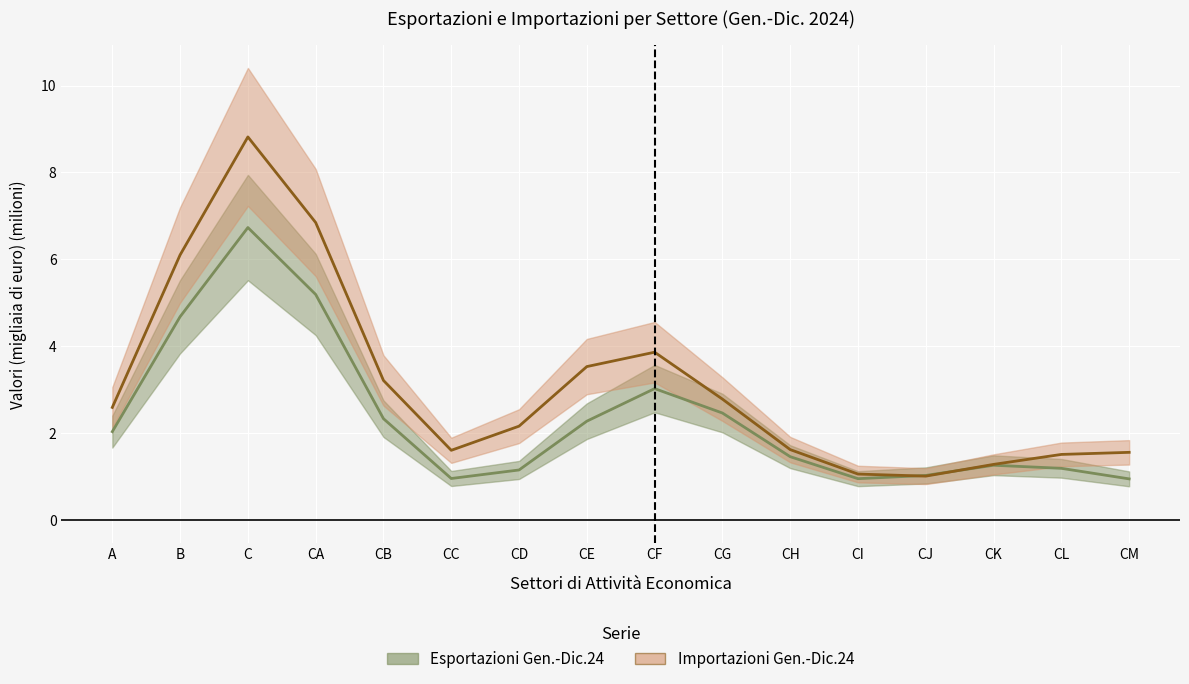

Reading left to right, extract all data points from this chart.

Esportazioni Gen.-Dic.24: A=2.0	B=4.7	C=6.7	CA=5.2	CB=2.3	CC=1.0	CD=1.2	CE=2.3	CF=3.0	CG=2.5	CH=1.5	CI=1.0	CJ=1.0	CK=1.3	CL=1.2	CM=1.0
Importazioni Gen.-Dic.24: A=2.6	B=6.1	C=8.8	CA=6.8	CB=3.2	CC=1.6	CD=2.2	CE=3.5	CF=3.9	CG=2.8	CH=1.6	CI=1.1	CJ=1.0	CK=1.3	CL=1.5	CM=1.6